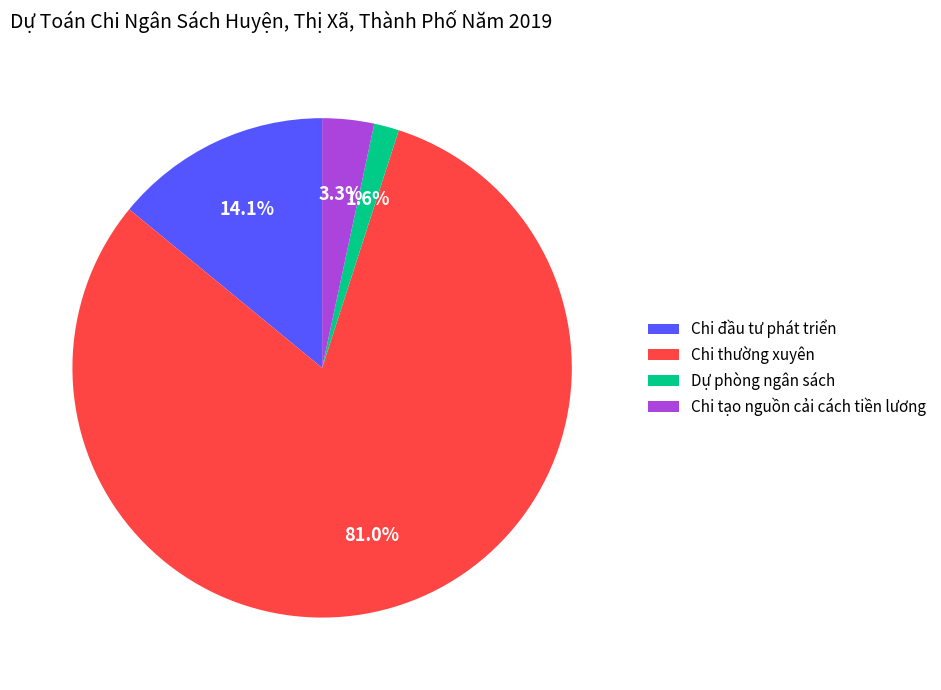

Between Chi đầu tư phát triển and Chi tạo nguồn cải cách tiền lương, which is larger?

Chi đầu tư phát triển